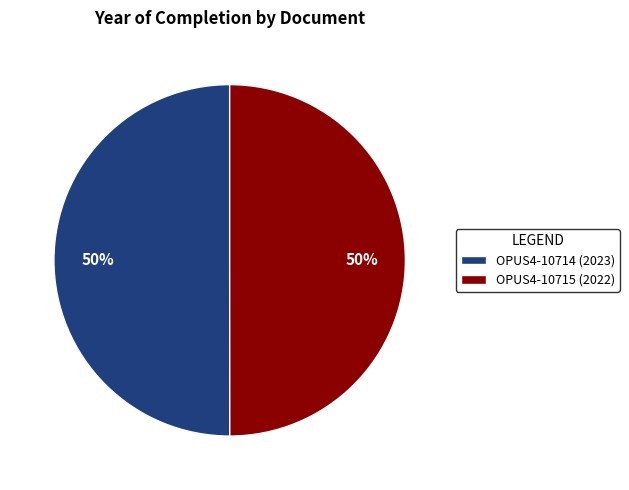

Is it true that OPUS4-10715 (2022) is 50% of the pie?

True